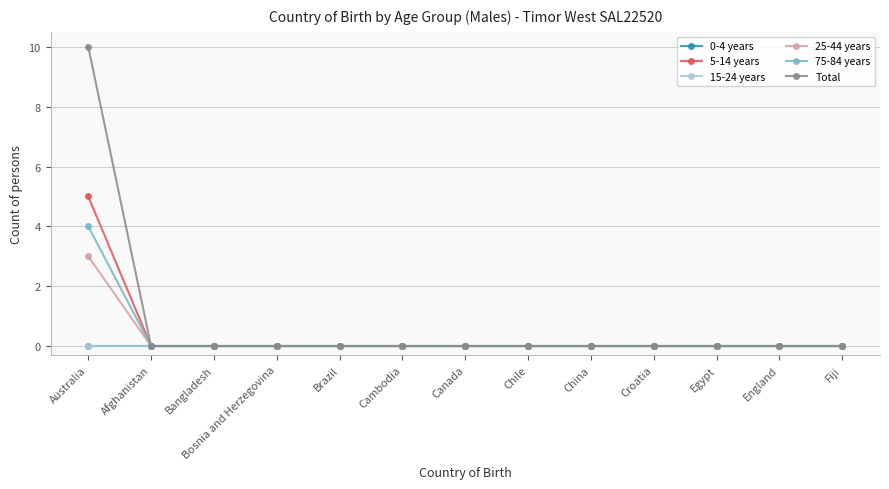

True or false: 0-4 years has a value of 0 at Afghanistan.

True